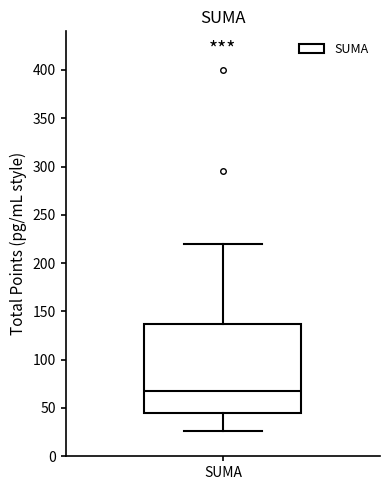

Where does the upper whisker of the box for SUMA end on the y-axis? The values are not printed on the chart, so give them approximately, as read against the axis.

220